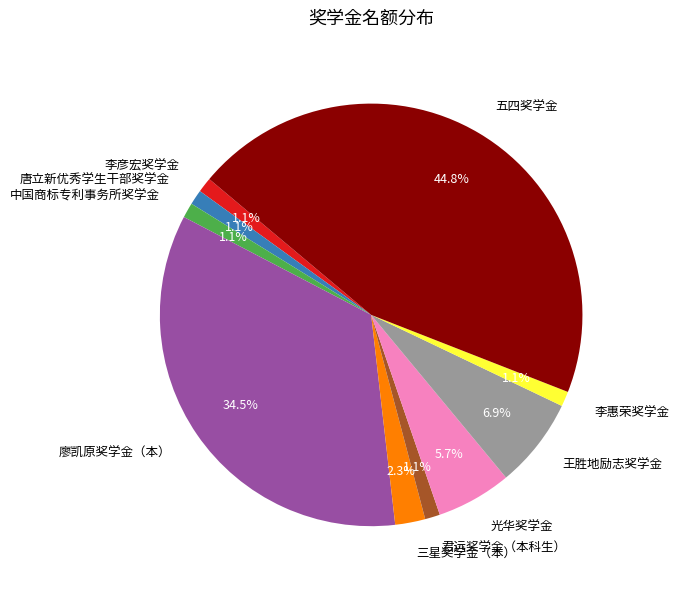

To the nearest percent, what is the combined percentage of 中国商标专利事务所奖学金 and 李彦宏奖学金?

2%